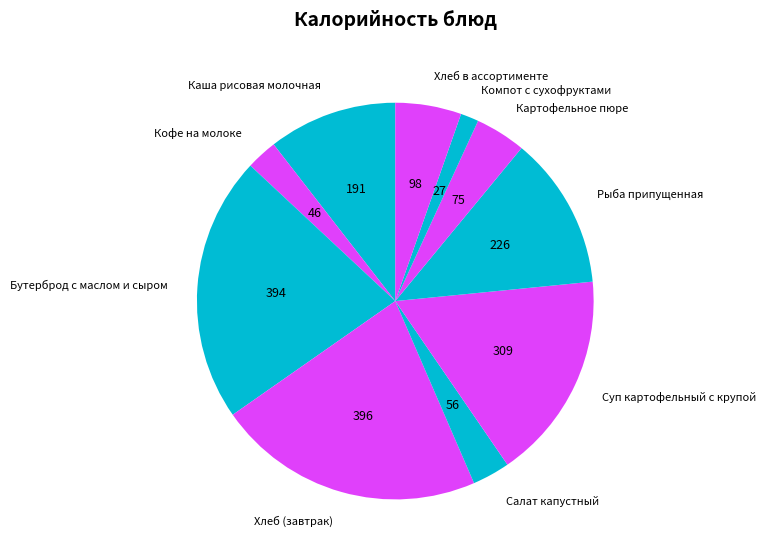

The Бутерброд с маслом и сыром slice represents 22% of the pie. True or false?

True